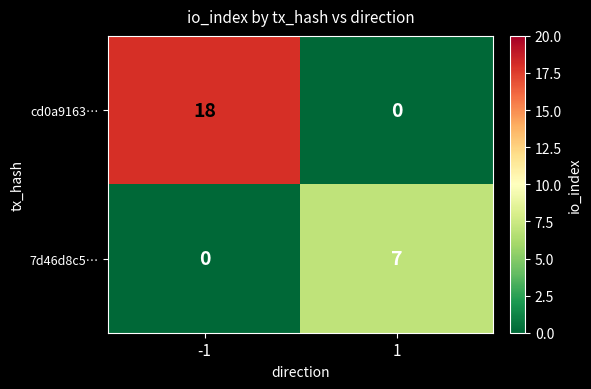

What is the difference between the cd0a9163… values at 1 and -1?

18